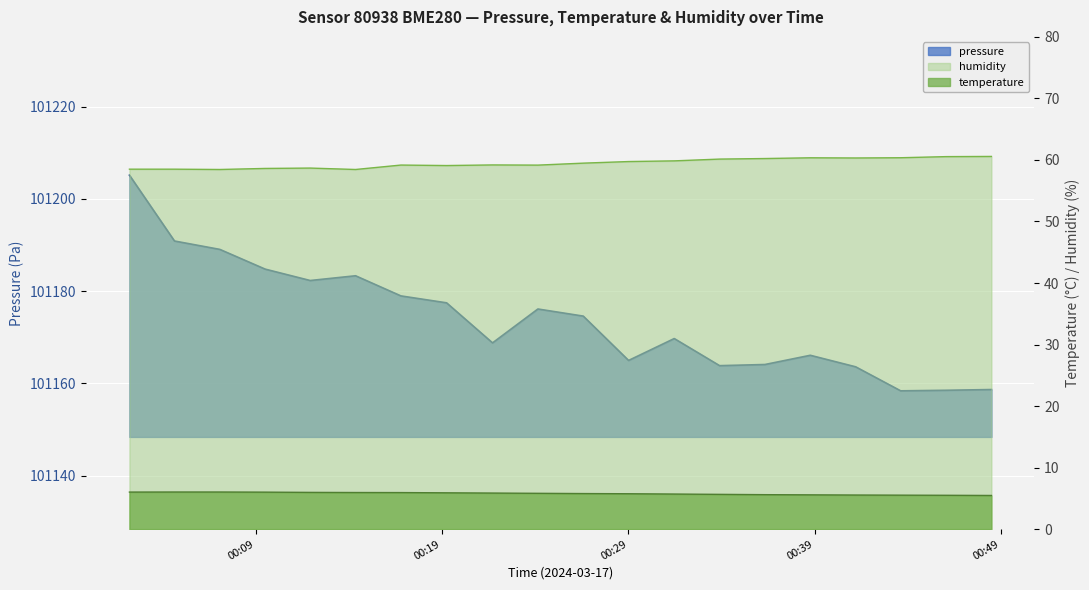

Reading right to left, transcribe all the data shown in this chart.

pressure: 101158.7	101158.5	101158.4	101163.6	101166.1	101164.1	101163.8	101169.7	101165.0	101174.6	101176.1	101168.8	101177.5	101179.0	101183.3	101182.3	101184.8	101189.1	101190.9	101205.2
temperature: 5.5	5.5	5.5	5.5	5.6	5.6	5.7	5.7	5.8	5.8	5.8	5.9	5.9	5.9	6.0	6.0	6.0	6.0	6.0	6.0
humidity: 60.6	60.5	60.4	60.3	60.4	60.2	60.1	59.9	59.7	59.5	59.2	59.2	59.1	59.2	58.5	58.7	58.6	58.5	58.5	58.5